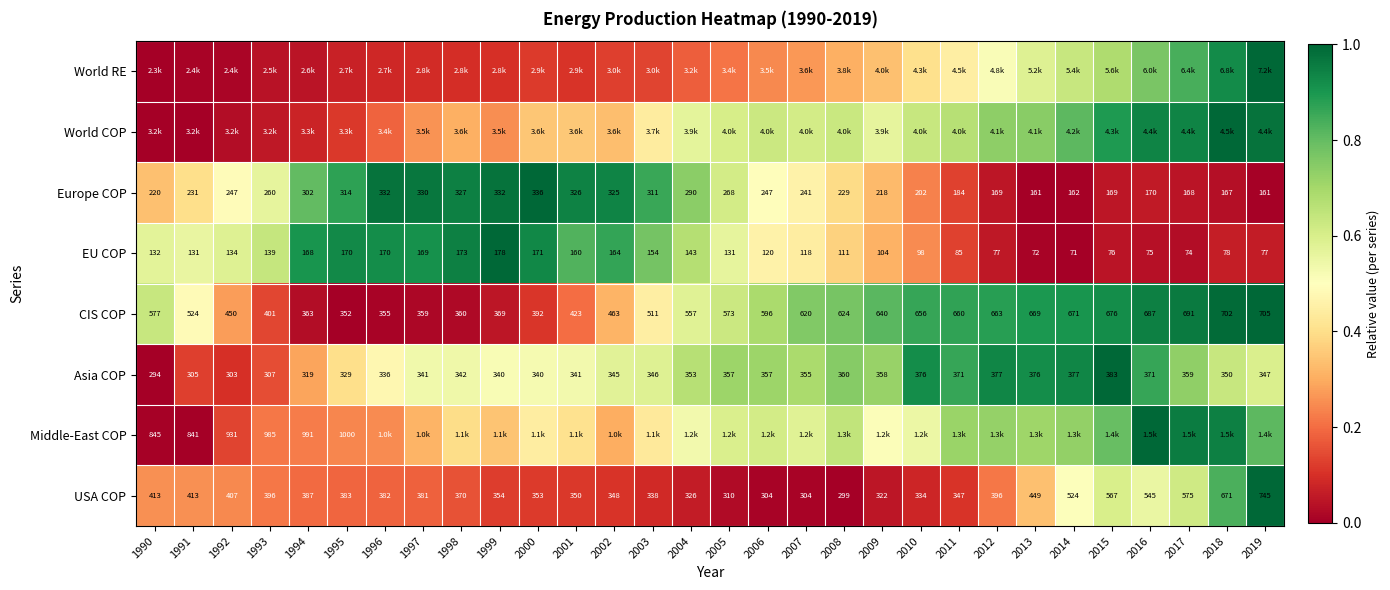

Is the value of USA COP at 1997 greater than the value of CIS COP at 1999?

Yes